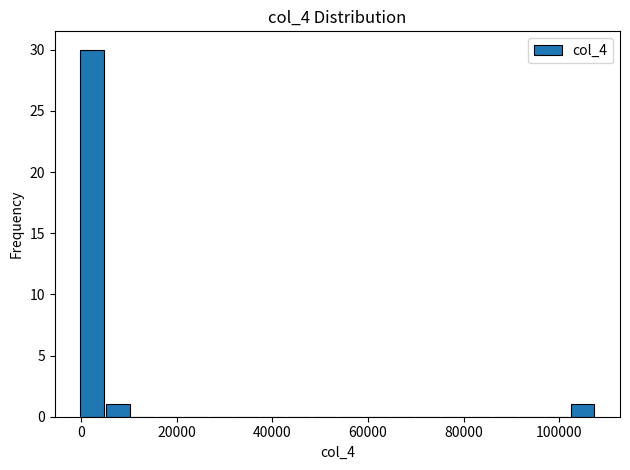

Around what value on the x-axis is the tallest bar? Give the approximate position of its centre, as read against the axis.

2000